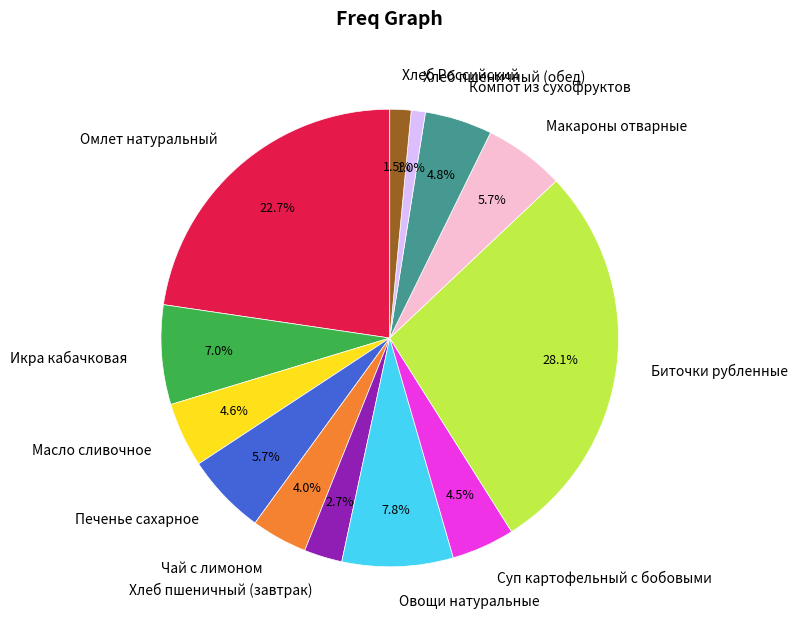

Which slice is the largest?

Биточки рубленные